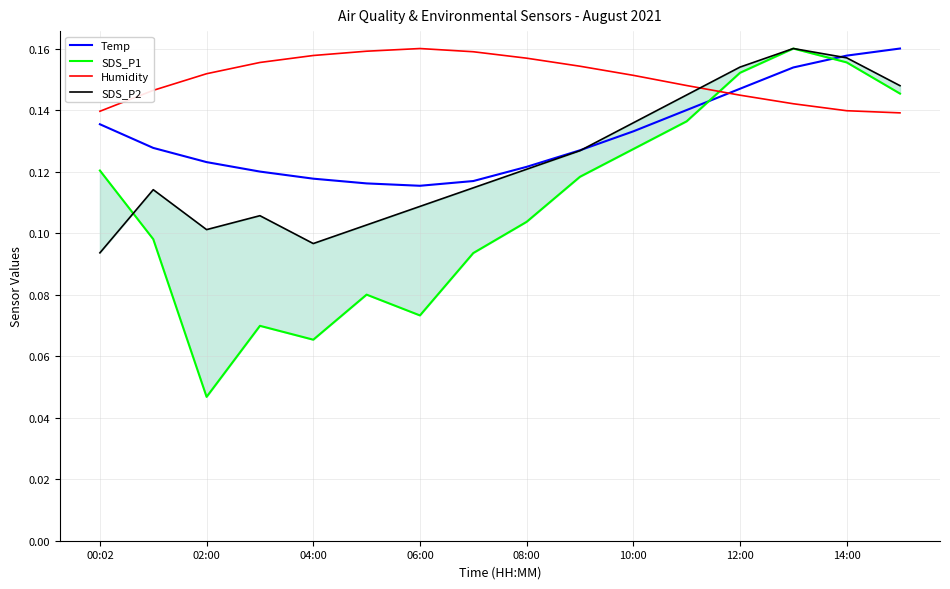

The Temp series shows 0.2 at 06:00. True or false?

False